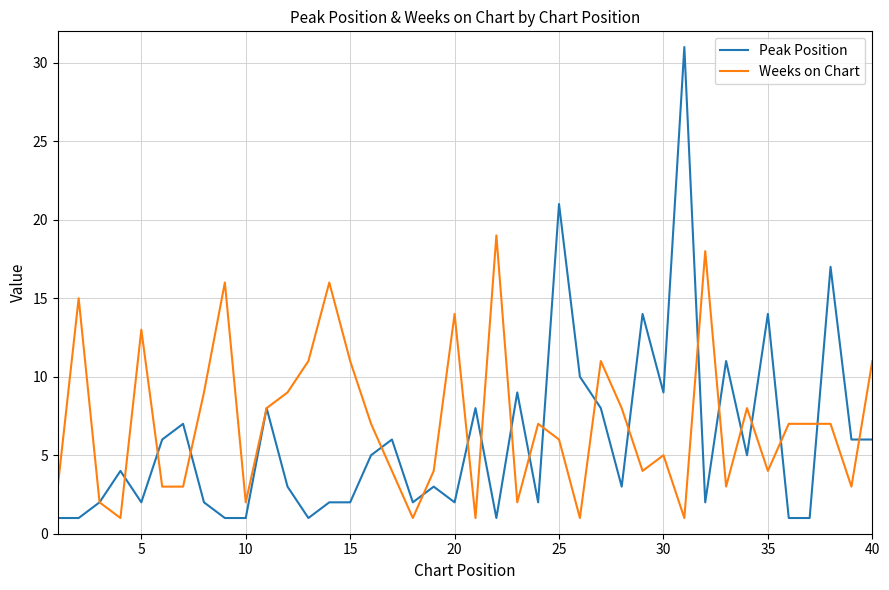

Which series has the largest range (max minus min)?

Peak Position